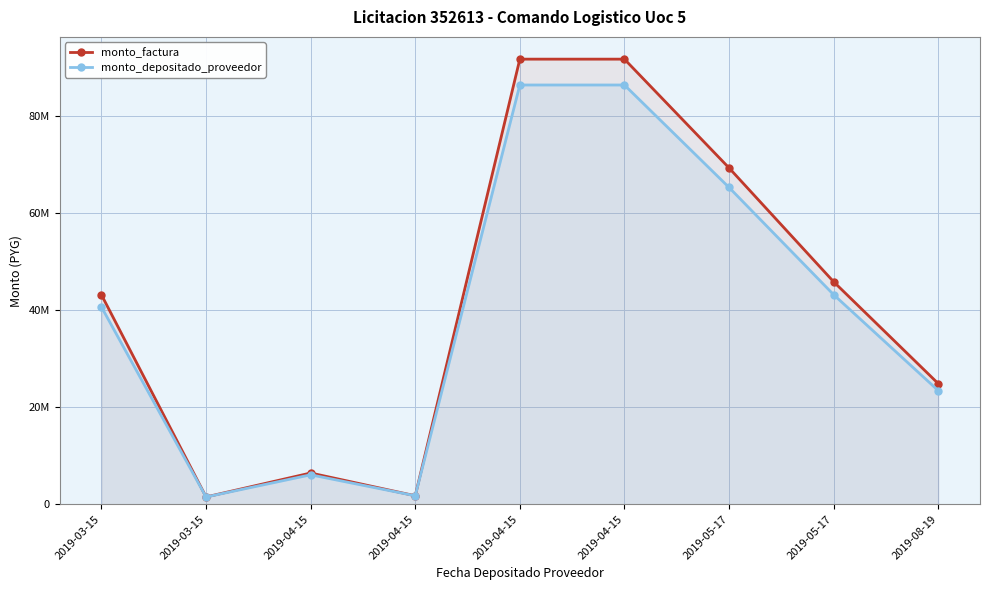

Which category has the highest value in the monto_factura series?

2019-04-15